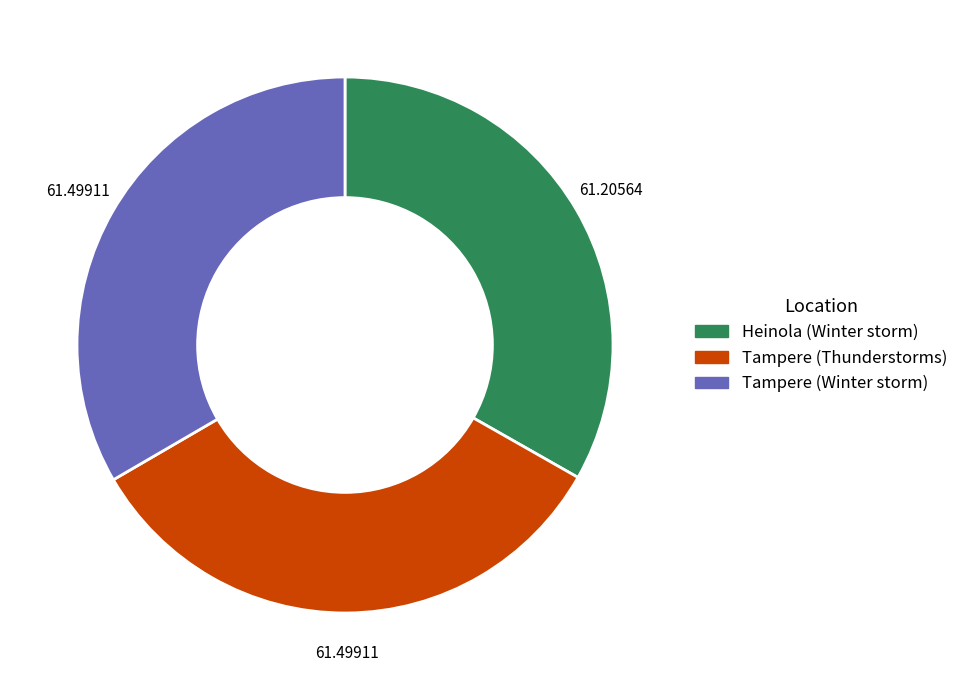

Count the number of slices in the pie.

3